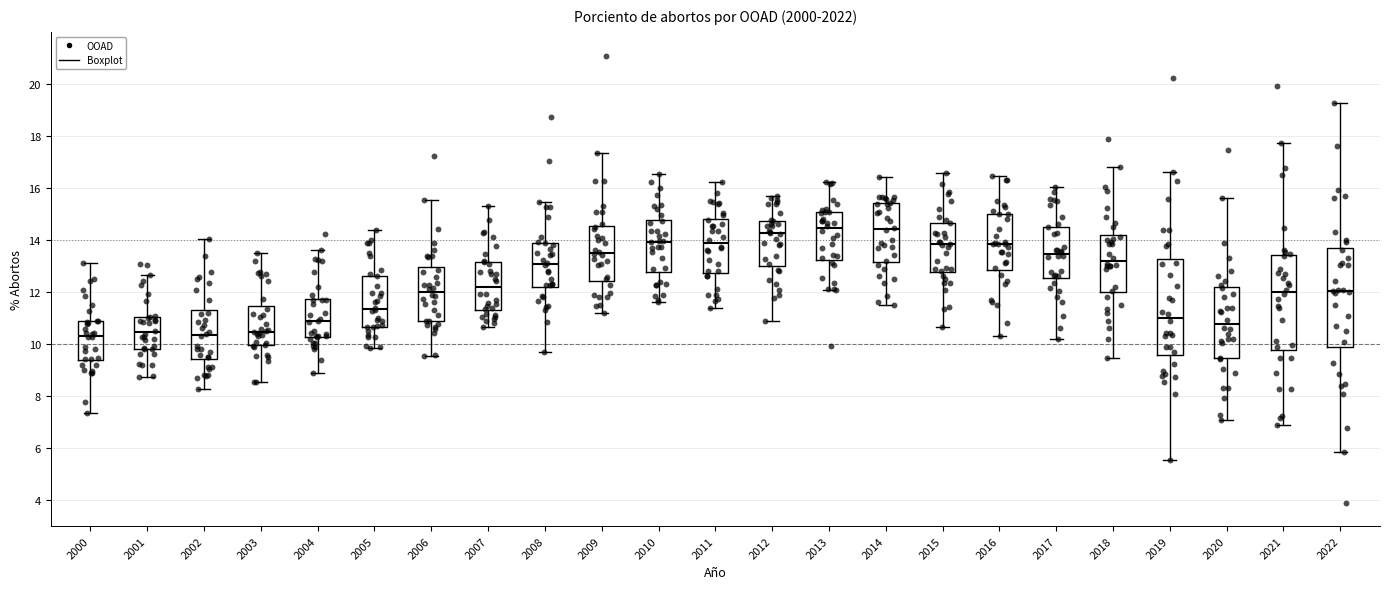

Reading left to right, transcribe this box plot: for each box, give where its median line is, the range the box spans, and where its two whiskers end, as read against the y-axis. The values are not printed on the chart, so give them approximately, as read against the axis.

2000: median 10.4, box 9.4 to 11.0, whiskers 7.4 to 13.2
2001: median 10.4, box 9.8 to 11.0, whiskers 8.8 to 12.6
2002: median 10.4, box 9.4 to 11.4, whiskers 8.2 to 14.0
2003: median 10.4, box 10.0 to 11.4, whiskers 8.6 to 13.6
2004: median 10.8, box 10.2 to 11.8, whiskers 8.8 to 13.6
2005: median 11.4, box 10.6 to 12.6, whiskers 9.8 to 14.4
2006: median 12.0, box 10.8 to 13.0, whiskers 9.6 to 15.6
2007: median 12.2, box 11.4 to 13.2, whiskers 10.6 to 15.4
2008: median 13.0, box 12.2 to 13.8, whiskers 9.6 to 15.4
2009: median 13.4, box 12.4 to 14.6, whiskers 11.2 to 17.4
2010: median 14.0, box 12.8 to 14.8, whiskers 11.6 to 16.6
2011: median 13.8, box 12.8 to 14.8, whiskers 11.4 to 16.2
2012: median 14.2, box 13.0 to 14.8, whiskers 11.0 to 15.6
2013: median 14.4, box 13.2 to 15.0, whiskers 12.0 to 16.2
2014: median 14.4, box 13.2 to 15.4, whiskers 11.4 to 16.4
2015: median 13.8, box 12.8 to 14.6, whiskers 10.6 to 16.6
2016: median 13.8, box 12.8 to 15.0, whiskers 10.4 to 16.4
2017: median 13.4, box 12.6 to 14.6, whiskers 10.2 to 16.0
2018: median 13.2, box 12.0 to 14.2, whiskers 9.4 to 16.8
2019: median 11.0, box 9.6 to 13.2, whiskers 5.6 to 16.6
2020: median 10.8, box 9.4 to 12.2, whiskers 7.0 to 15.6
2021: median 12.0, box 9.8 to 13.4, whiskers 7.0 to 17.8
2022: median 12.0, box 9.8 to 13.6, whiskers 5.8 to 19.2